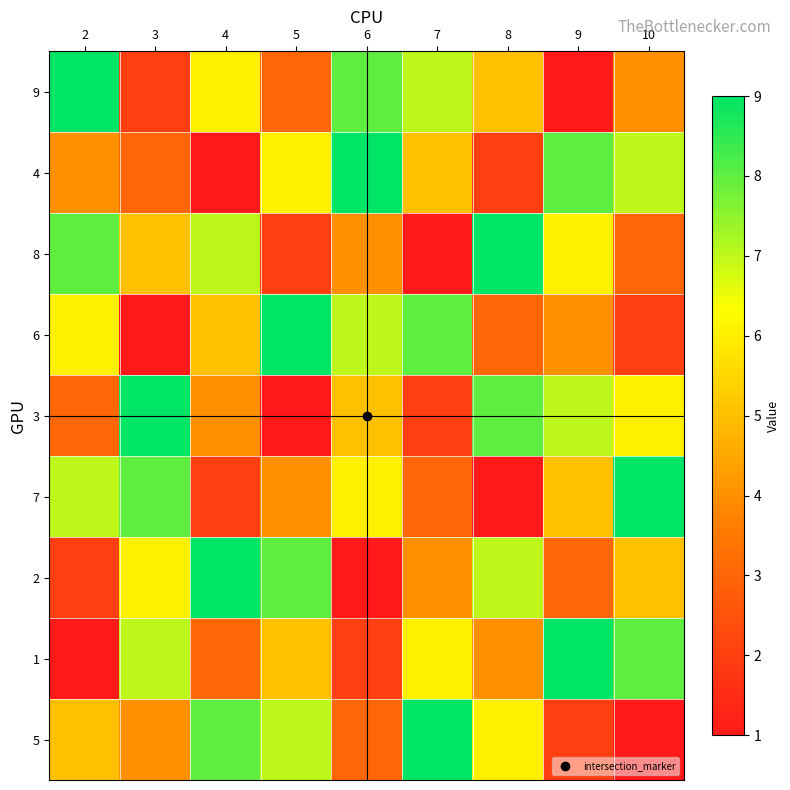

Reading right to left, extract all data points from this chart.

9: 10=4	9=1	8=5	7=7	6=8	5=3	4=6	3=2	2=9
4: 10=7	9=8	8=2	7=5	6=9	5=6	4=1	3=3	2=4
8: 10=3	9=6	8=9	7=1	6=4	5=2	4=7	3=5	2=8
6: 10=2	9=4	8=3	7=8	6=7	5=9	4=5	3=1	2=6
3: 10=6	9=7	8=8	7=2	6=5	5=1	4=4	3=9	2=3
7: 10=9	9=5	8=1	7=3	6=6	5=4	4=2	3=8	2=7
2: 10=5	9=3	8=7	7=4	6=1	5=8	4=9	3=6	2=2
1: 10=8	9=9	8=4	7=6	6=2	5=5	4=3	3=7	2=1
5: 10=1	9=2	8=6	7=9	6=3	5=7	4=8	3=4	2=5